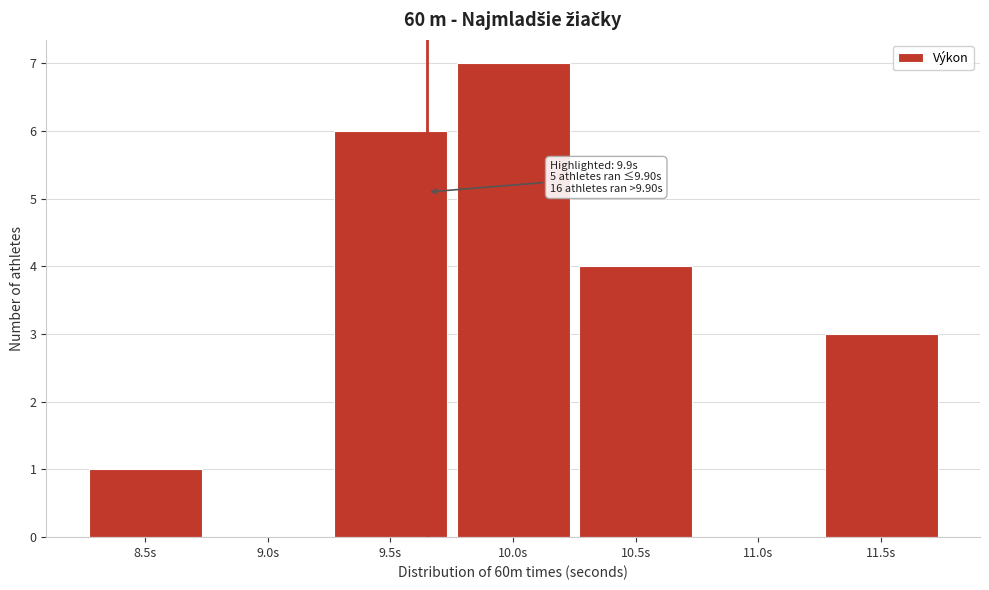

Reading left to right, list all the values displayed in this chart.

8.5s=1	9.0s=0	9.5s=6	10.0s=7	10.5s=4	11.0s=0	11.5s=3